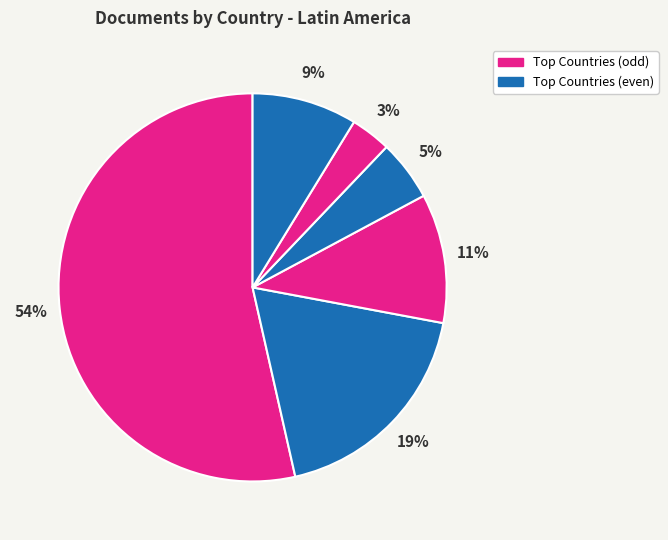

What is the majority slice?

Brazil